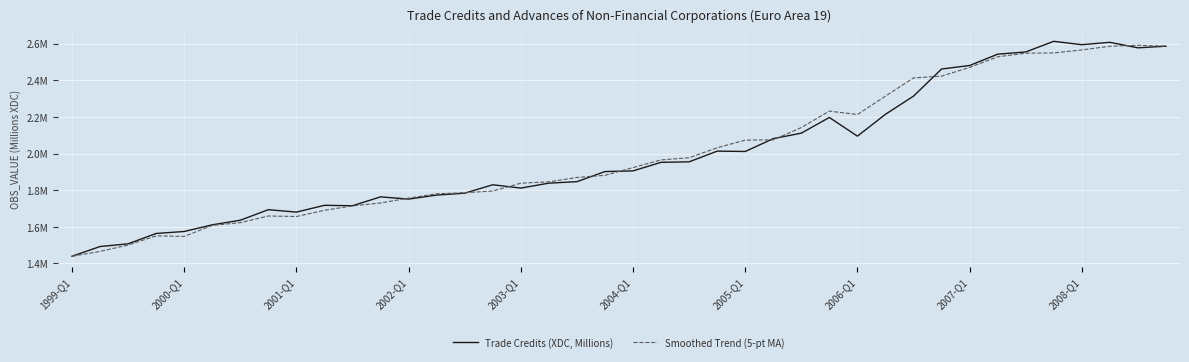

Is this an area chart (filled region under the line)?

No